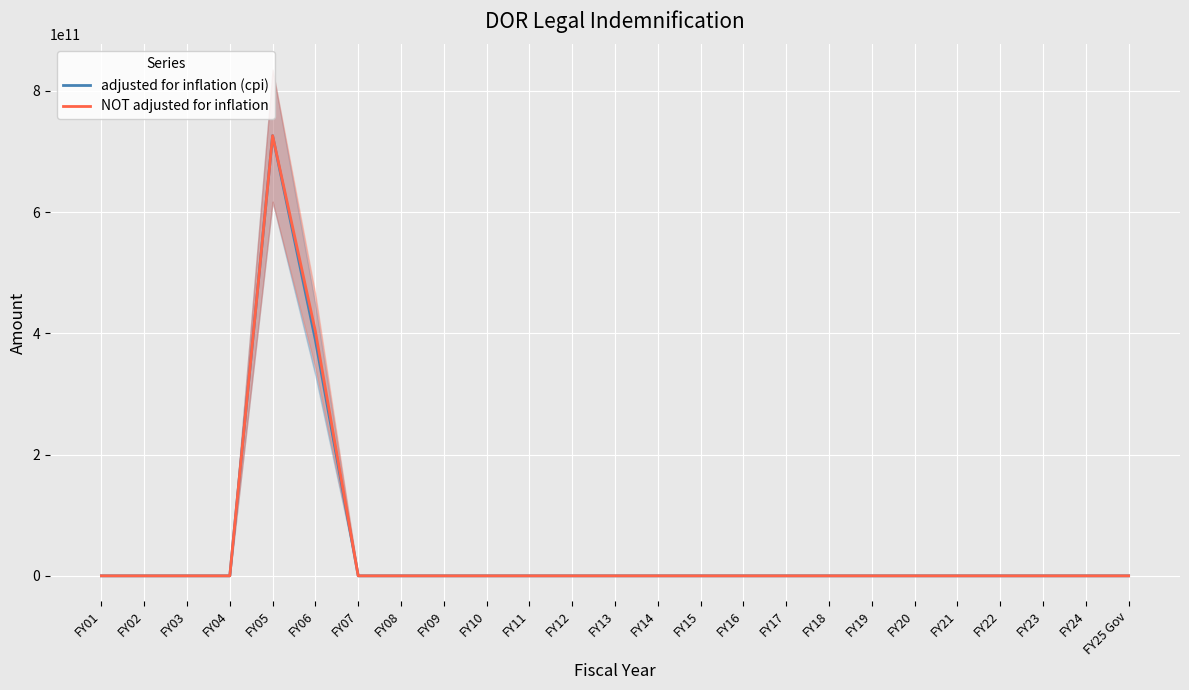

Is it true that adjusted for inflation (cpi) equals 285717796440.8 at FY23?

False